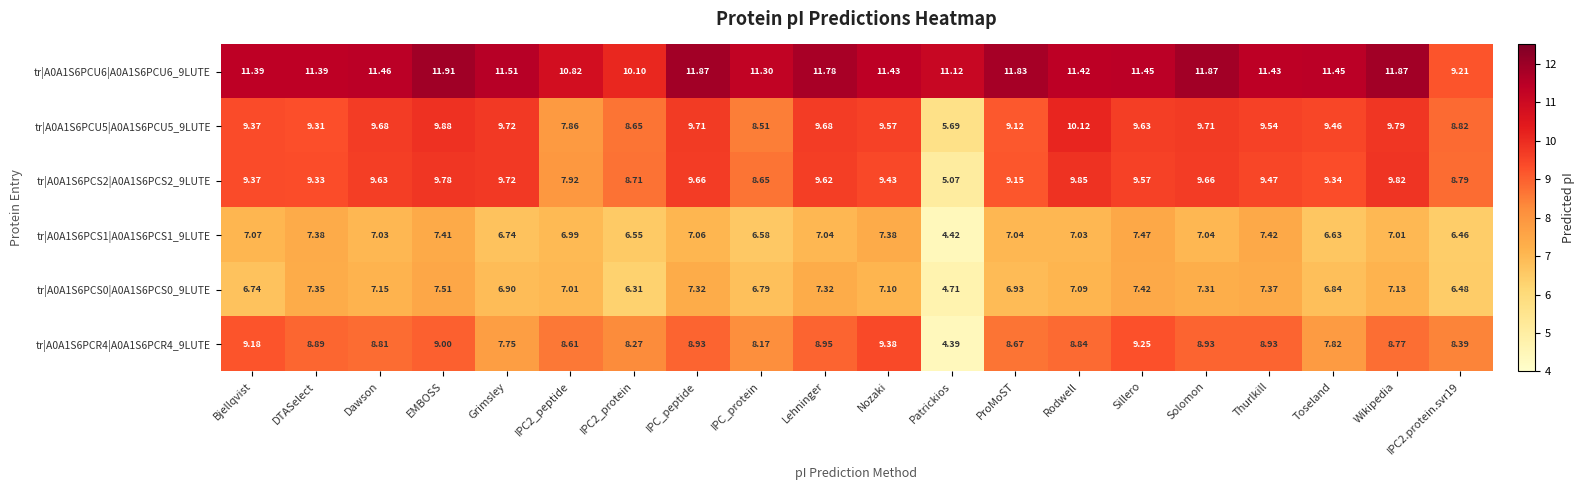

Is the value of tr|A0A1S6PCS2|A0A1S6PCS2_9LUTE at Sillero greater than the value of tr|A0A1S6PCR4|A0A1S6PCR4_9LUTE at Wikipedia?

Yes